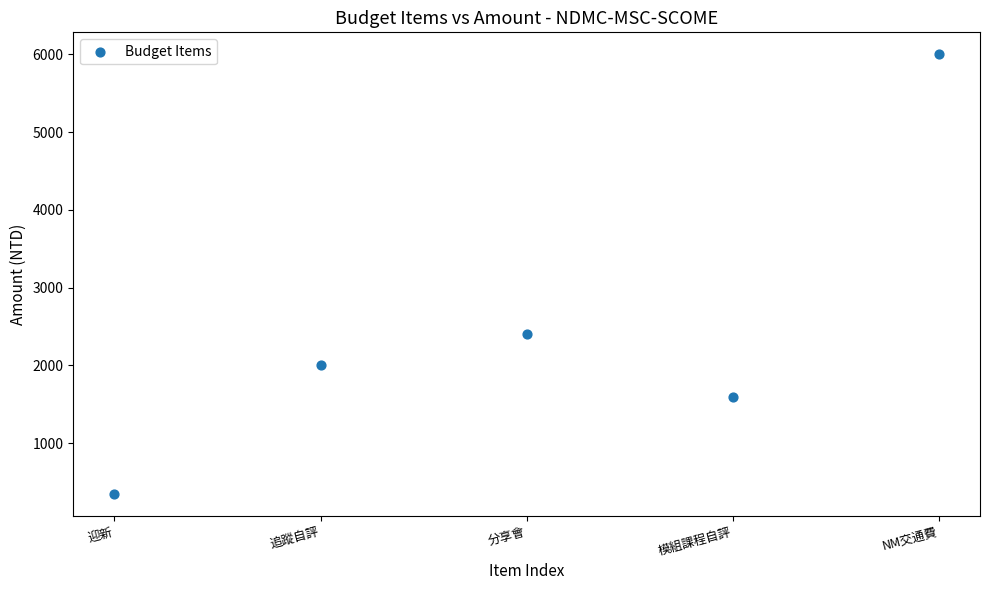

What Y value in the scatter plot is closest to 3175?

2400